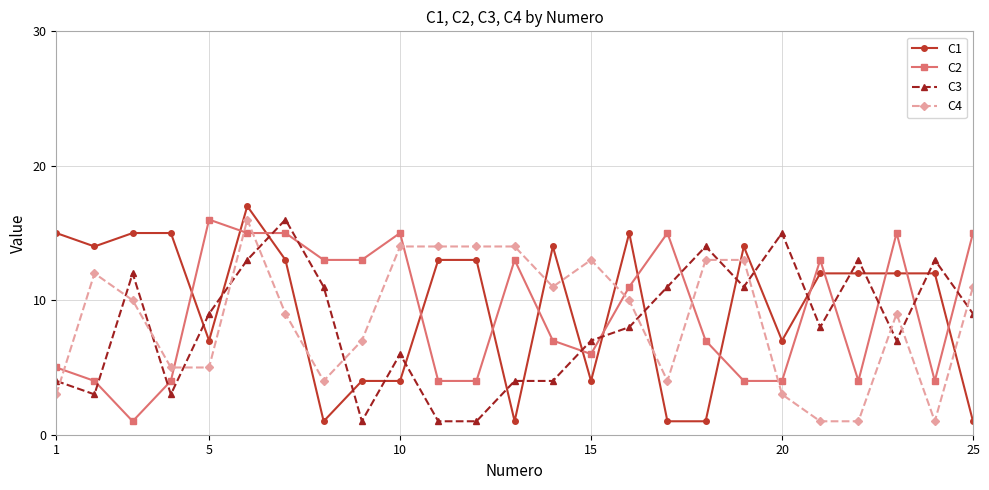

Reading left to right, what are all the values shown in this chart?

C1: 15	14	15	15	7	17	13	1	4	4	13	13	1	14	4	15	1	1	14	7	12	12	12	12	1
C2: 5	4	1	4	16	15	15	13	13	15	4	4	13	7	6	11	15	7	4	4	13	4	15	4	15
C3: 4	3	12	3	9	13	16	11	1	6	1	1	4	4	7	8	11	14	11	15	8	13	7	13	9
C4: 3	12	10	5	5	16	9	4	7	14	14	14	14	11	13	10	4	13	13	3	1	1	9	1	11